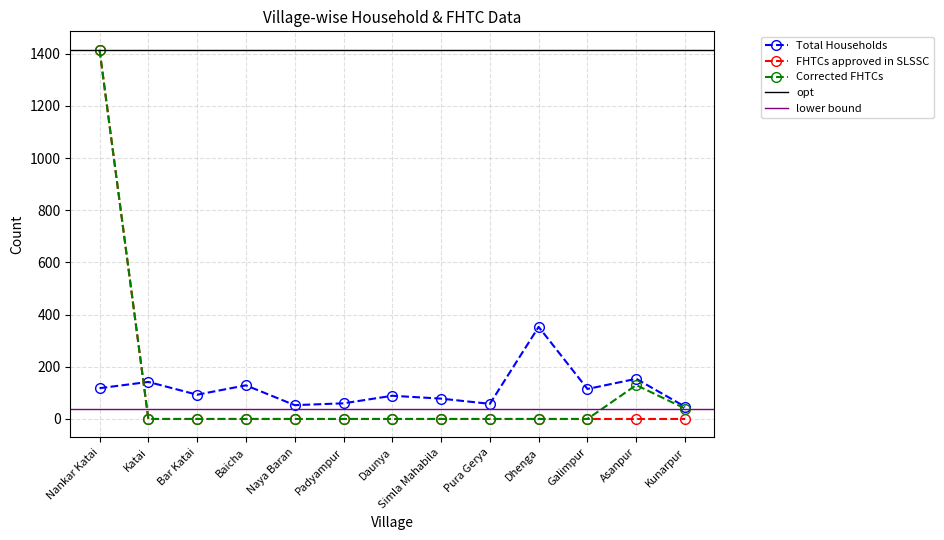

True or false: Corrected FHTCs has more than 0 interior local peaks.

True